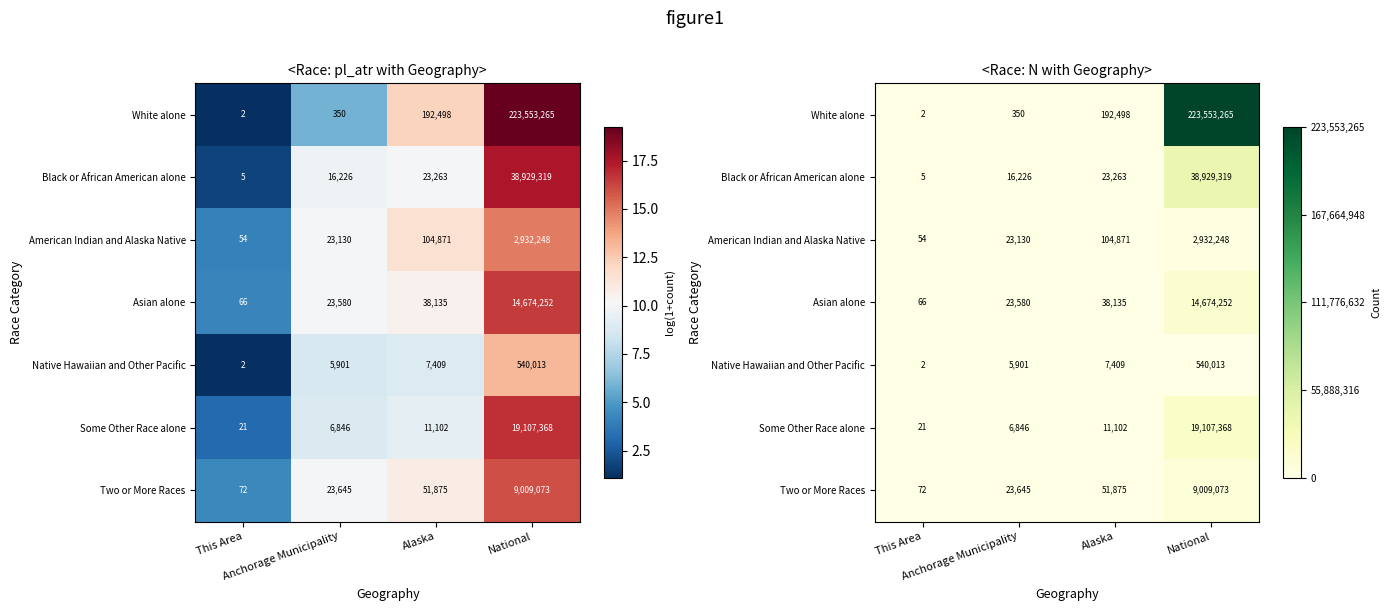

List the series in order of their peak value, lowest first.

Native Hawaiian and Other Pacific, American Indian and Alaska Native, Two or More Races, Asian alone, Some Other Race alone, Black or African American alone, White alone